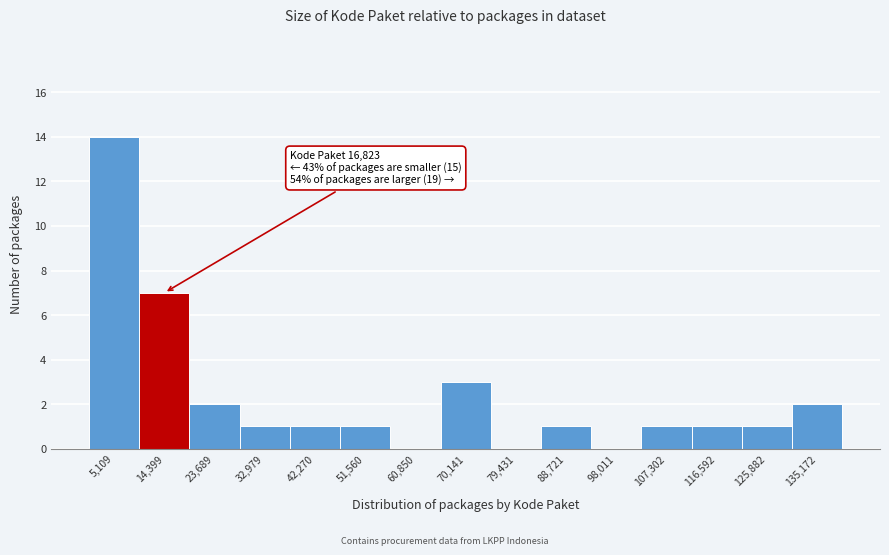

Which range on the x-axis has the tallest bar?

0 to 10000